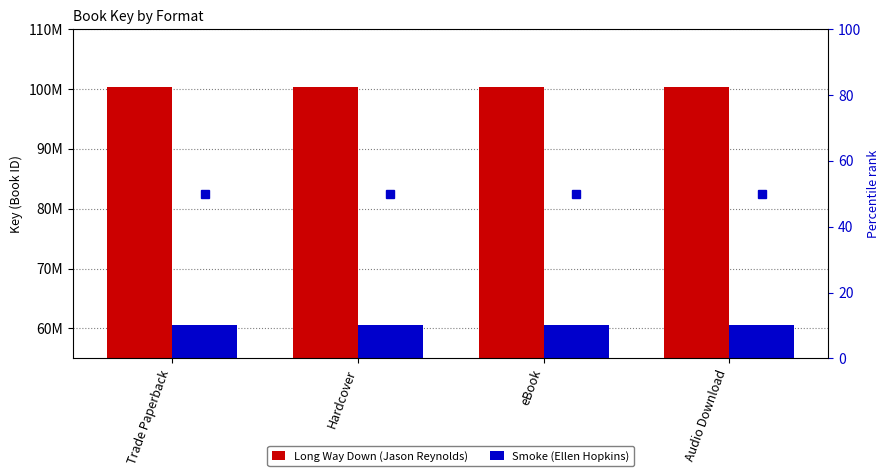

Between Trade Paperback and Hardcover, which series saw the biggest shift?

Long Way Down (Jason Reynolds)